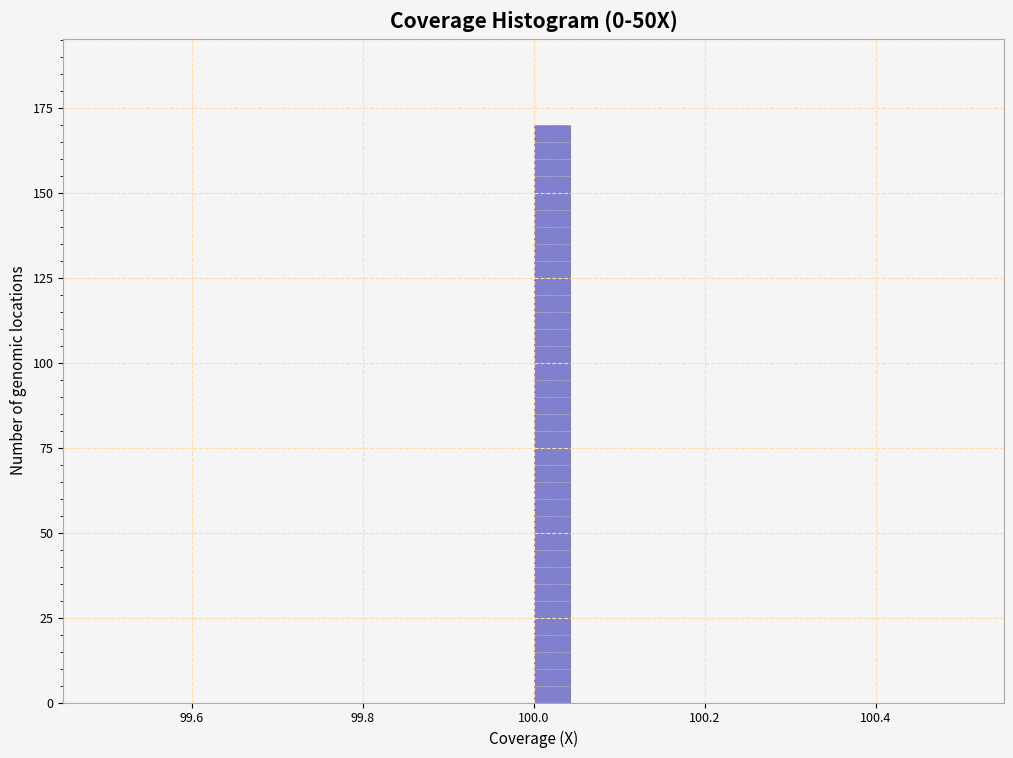

Read against the x-axis, roughly where is the centre of the tallest bar?

100.02